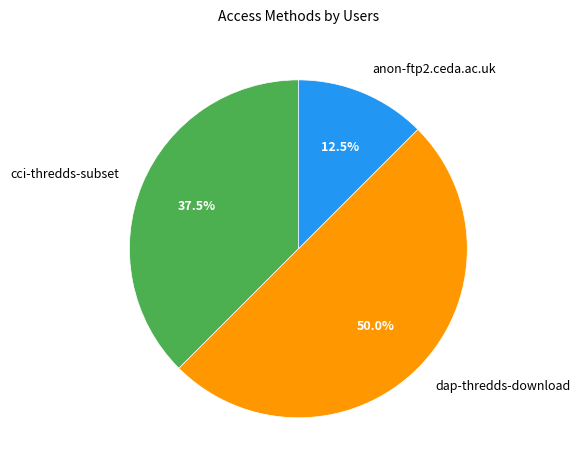

Count the number of slices in the pie.

3